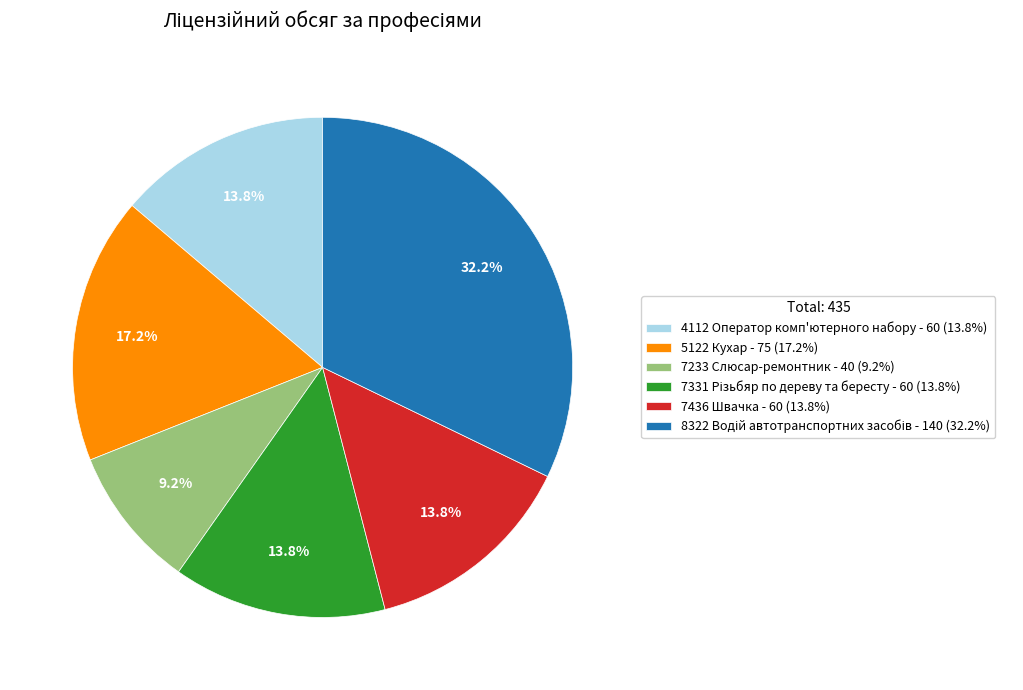

Is there a majority slice in this chart?

No